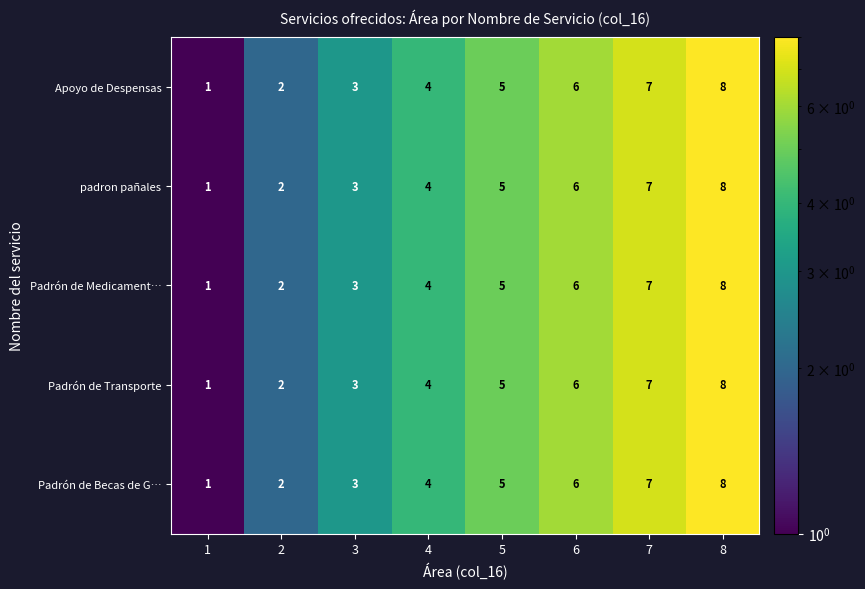

What is the greatest value displayed?

8